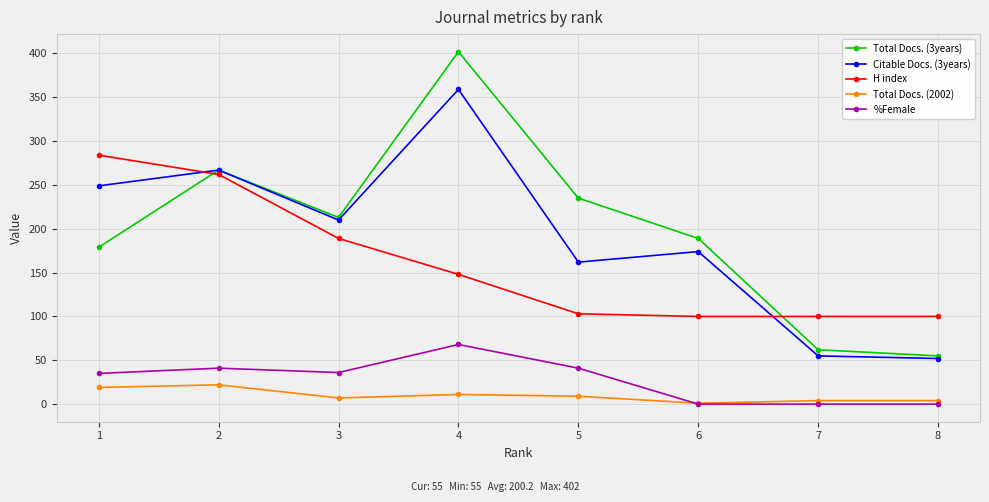

The value of Total Docs. (2002) at 4 is 11. True or false?

True